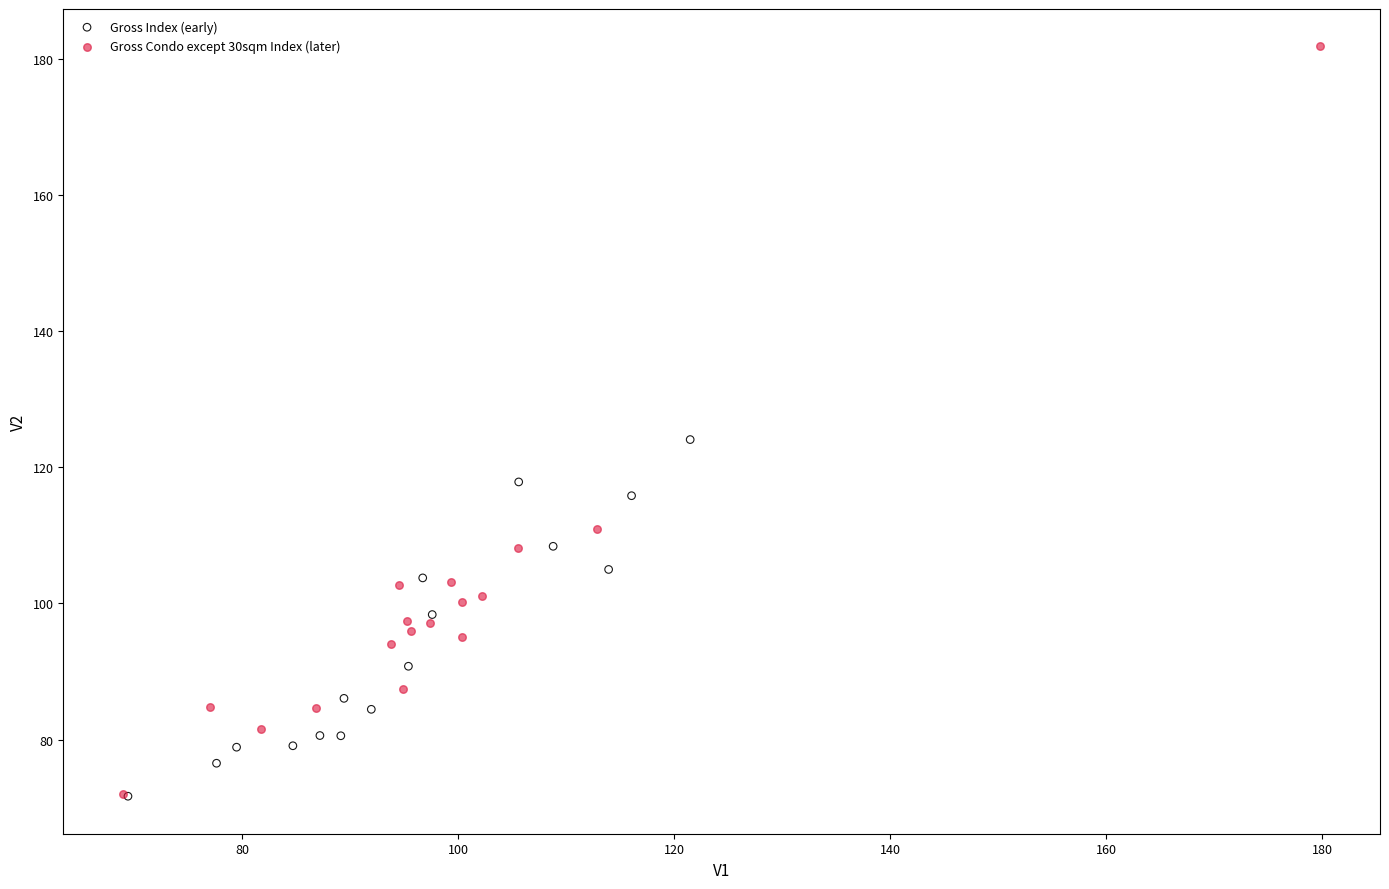

Which series reaches the maximum Y coordinate?

Gross Condo except 30sqm Index (later)